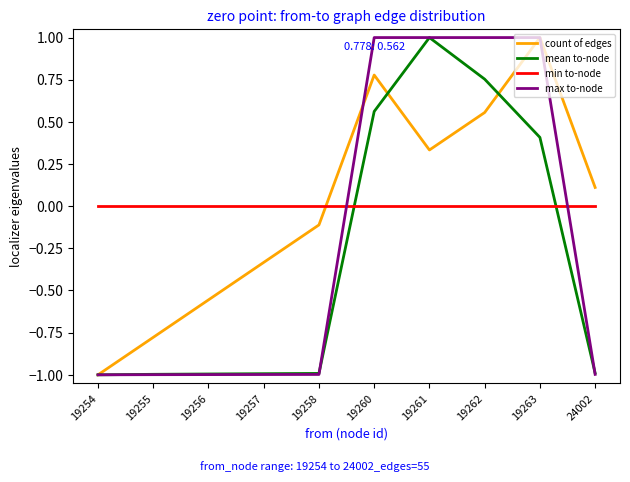

True or false: mean to-node and min to-node cross at least once.

True